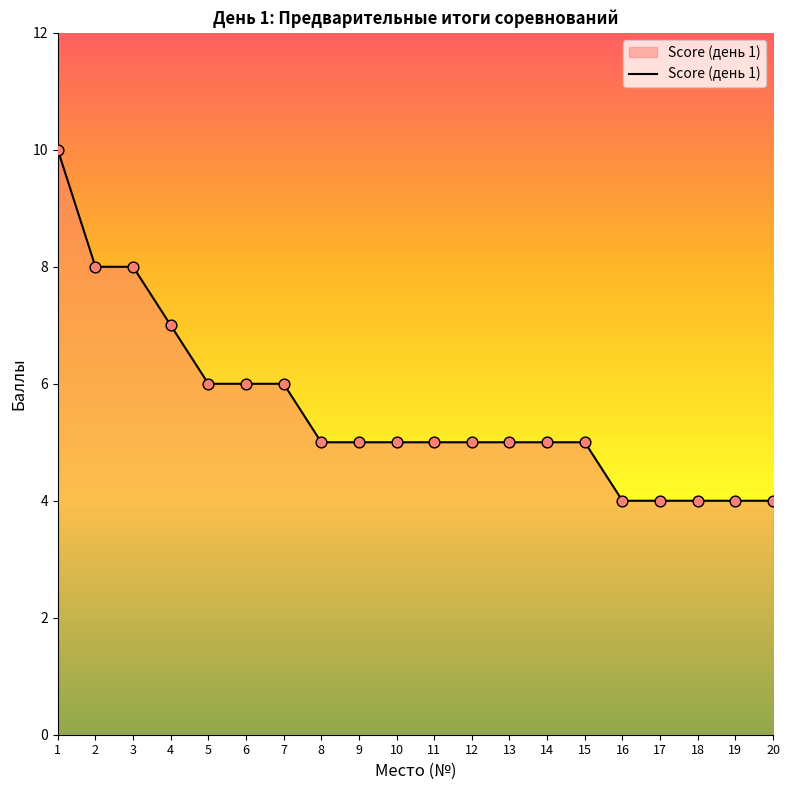

Approximately how many times larger is the value at 15 compared to 10?

1.0